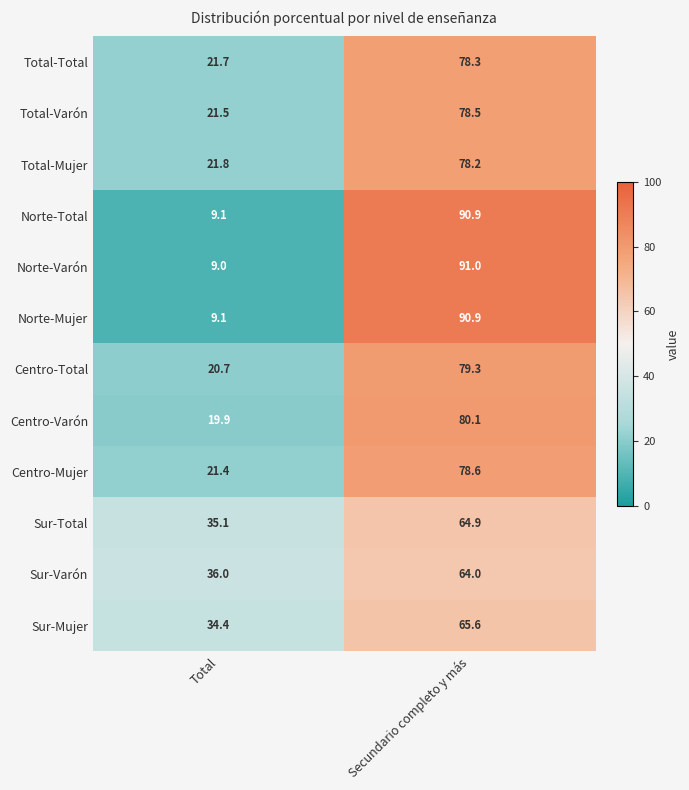

What is the difference between the Total-Mujer values at Total and Secundario completo y más?

56.4